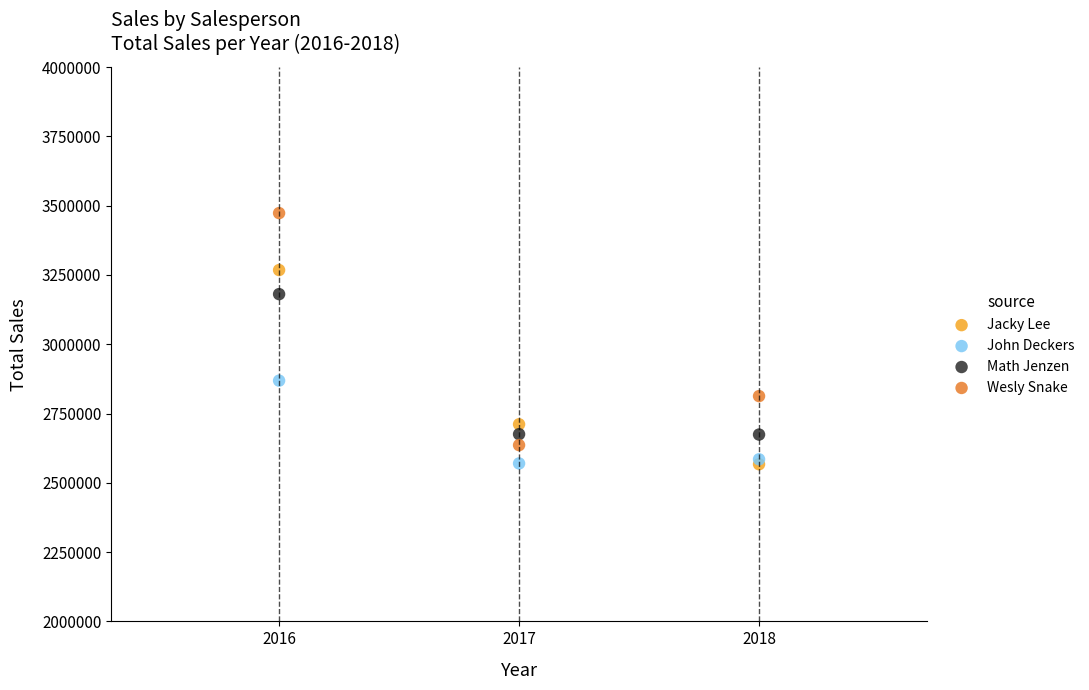

Which series has the widest spread of Y values?

Wesly Snake